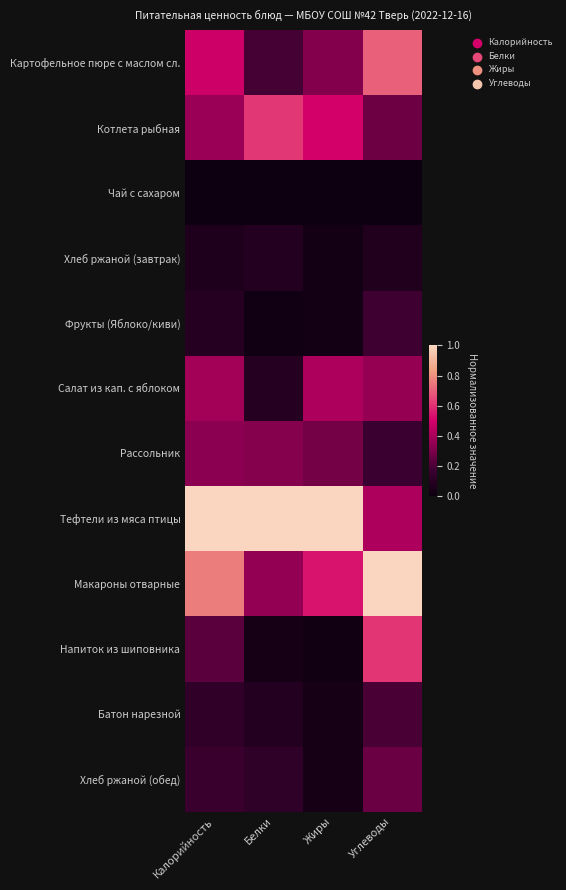

Reading right to left, extract all data points from this chart.

Картофельное пюре с маслом сл.: Углеводы=0.7	Жиры=0.3	Белки=0.2	Калорийность=0.5
Котлета рыбная: Углеводы=0.3	Жиры=0.5	Белки=0.6	Калорийность=0.4
Чай с сахаром: Углеводы=0.0	Жиры=0.0	Белки=0.0	Калорийность=0.0
Хлеб ржаной (завтрак): Углеводы=0.1	Жиры=0.0	Белки=0.1	Калорийность=0.1
Фрукты (Яблоко/киви): Углеводы=0.2	Жиры=0.0	Белки=0.0	Калорийность=0.1
Салат из кап. с яблоком: Углеводы=0.4	Жиры=0.4	Белки=0.1	Калорийность=0.4
Рассольник: Углеводы=0.2	Жиры=0.3	Белки=0.3	Калорийность=0.3
Тефтели из мяса птицы: Углеводы=0.4	Жиры=1.0	Белки=1.0	Калорийность=1.0
Макароны отварные: Углеводы=1.0	Жиры=0.5	Белки=0.4	Калорийность=0.8
Напиток из шиповника: Углеводы=0.6	Жиры=0.0	Белки=0.0	Калорийность=0.2
Батон нарезной: Углеводы=0.2	Жиры=0.0	Белки=0.1	Калорийность=0.1
Хлеб ржаной (обед): Углеводы=0.3	Жиры=0.0	Белки=0.1	Калорийность=0.2